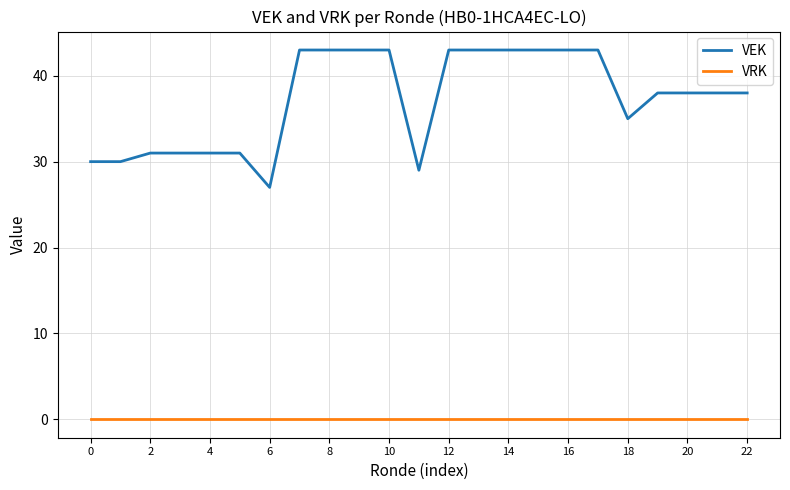

Which series has the largest range (max minus min)?

VEK